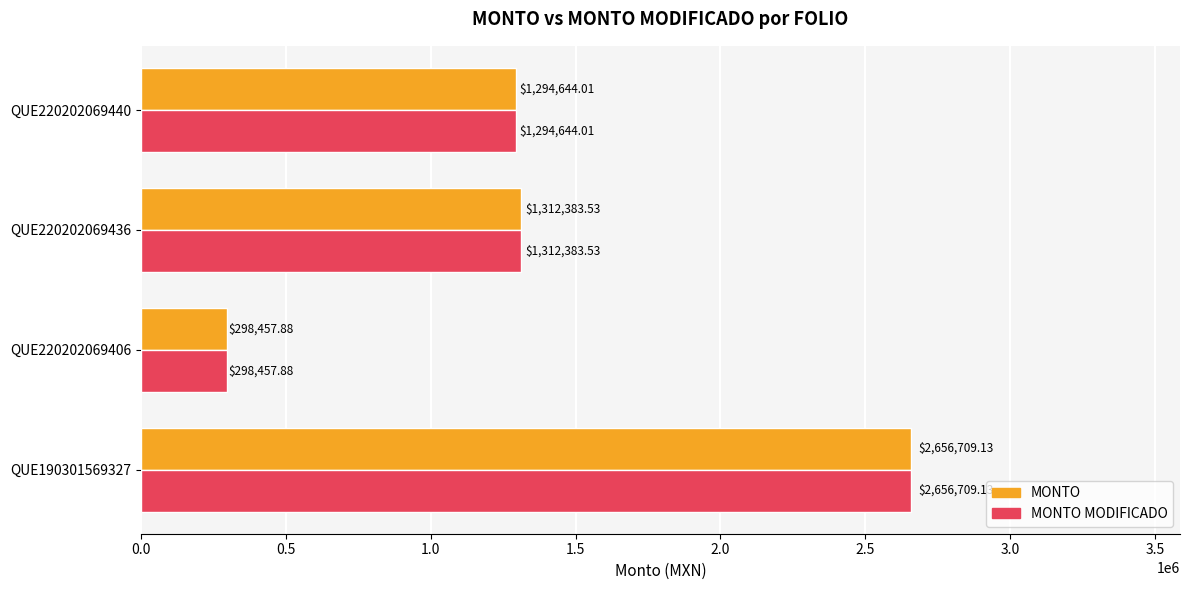

What is the difference between the second highest and second lowest values in the MONTO MODIFICADO series?

17739.5